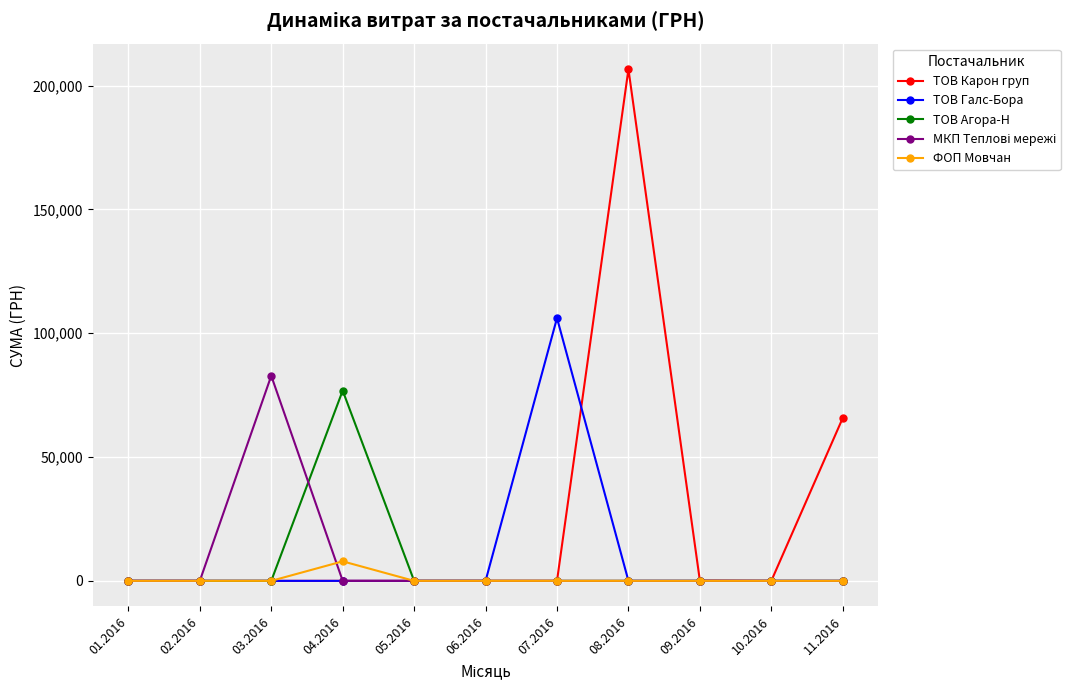

The value of ТОВ Карон груп at 02.2016 is -140563.1. True or false?

False